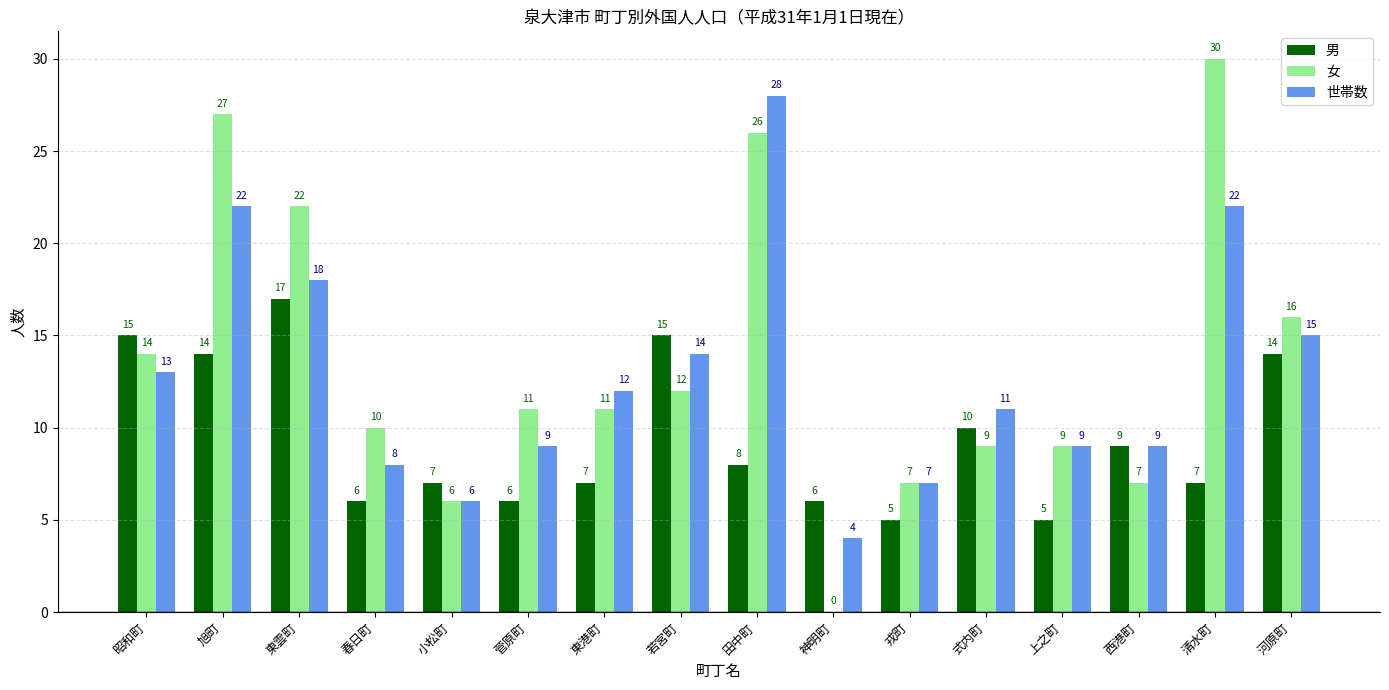

Reading left to right, list all the values displayed in this chart.

男: 15	14	17	6	7	6	7	15	8	6	5	10	5	9	7	14
女: 14	27	22	10	6	11	11	12	26	0	7	9	9	7	30	16
世帯数: 13	22	18	8	6	9	12	14	28	4	7	11	9	9	22	15